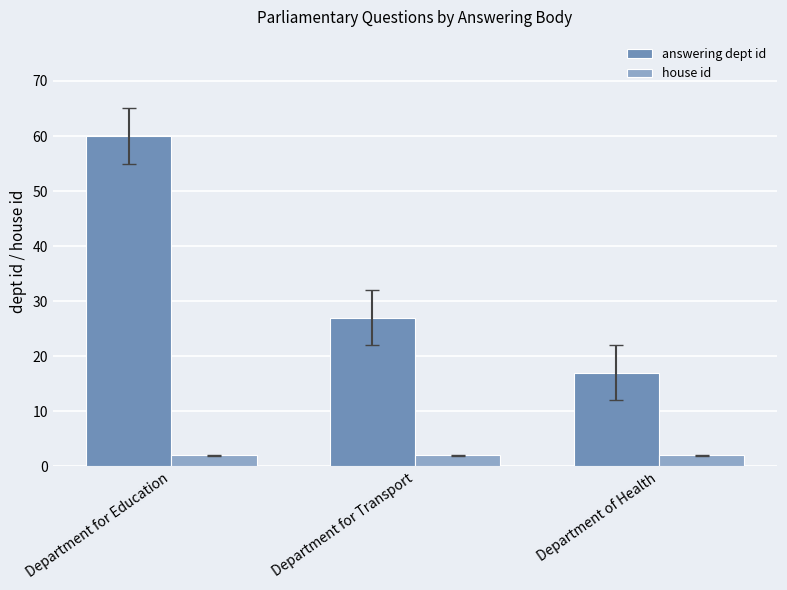

At which category is the sum across all series the highest?

Department for Education